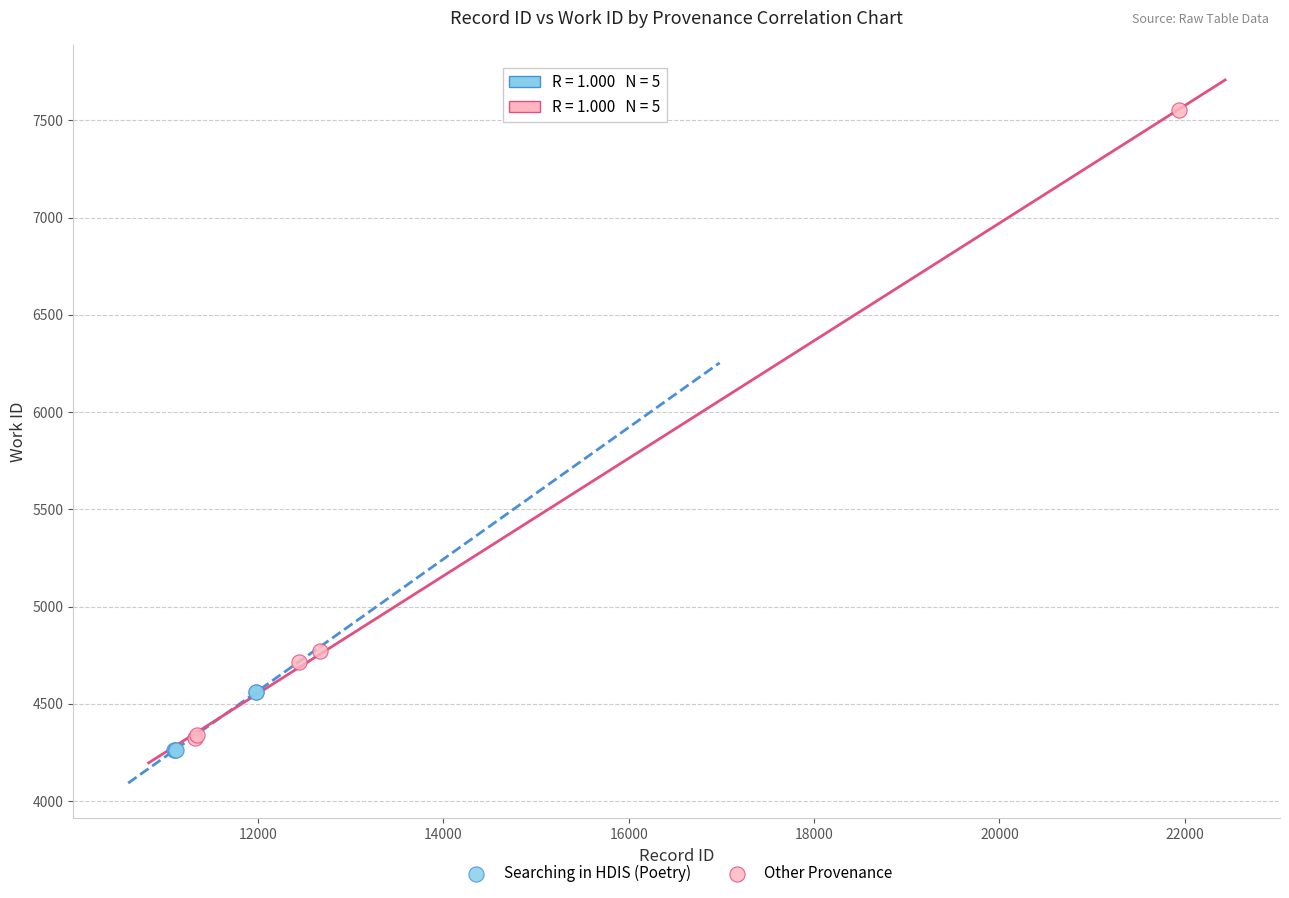

What are all the series names shown in the legend?

Searching in HDIS (Poetry), Other Provenance